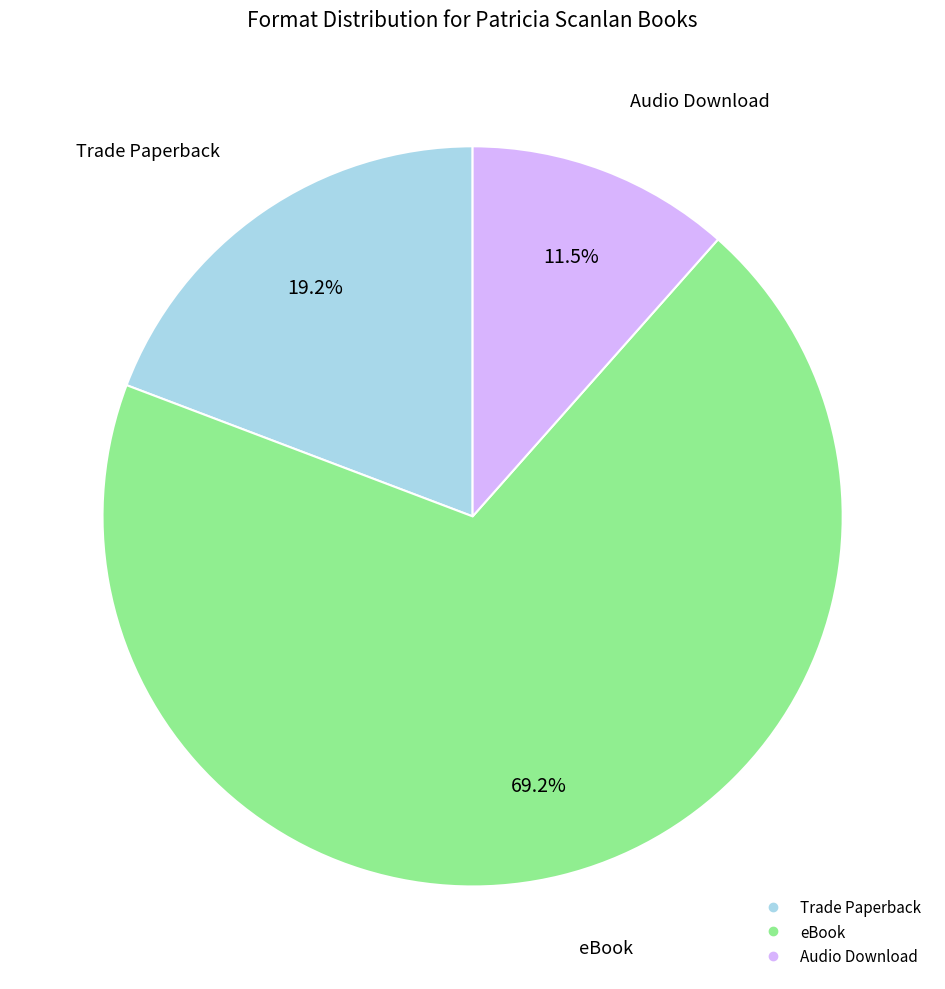

What percentage is the Trade Paperback slice, to the nearest percent?

19%